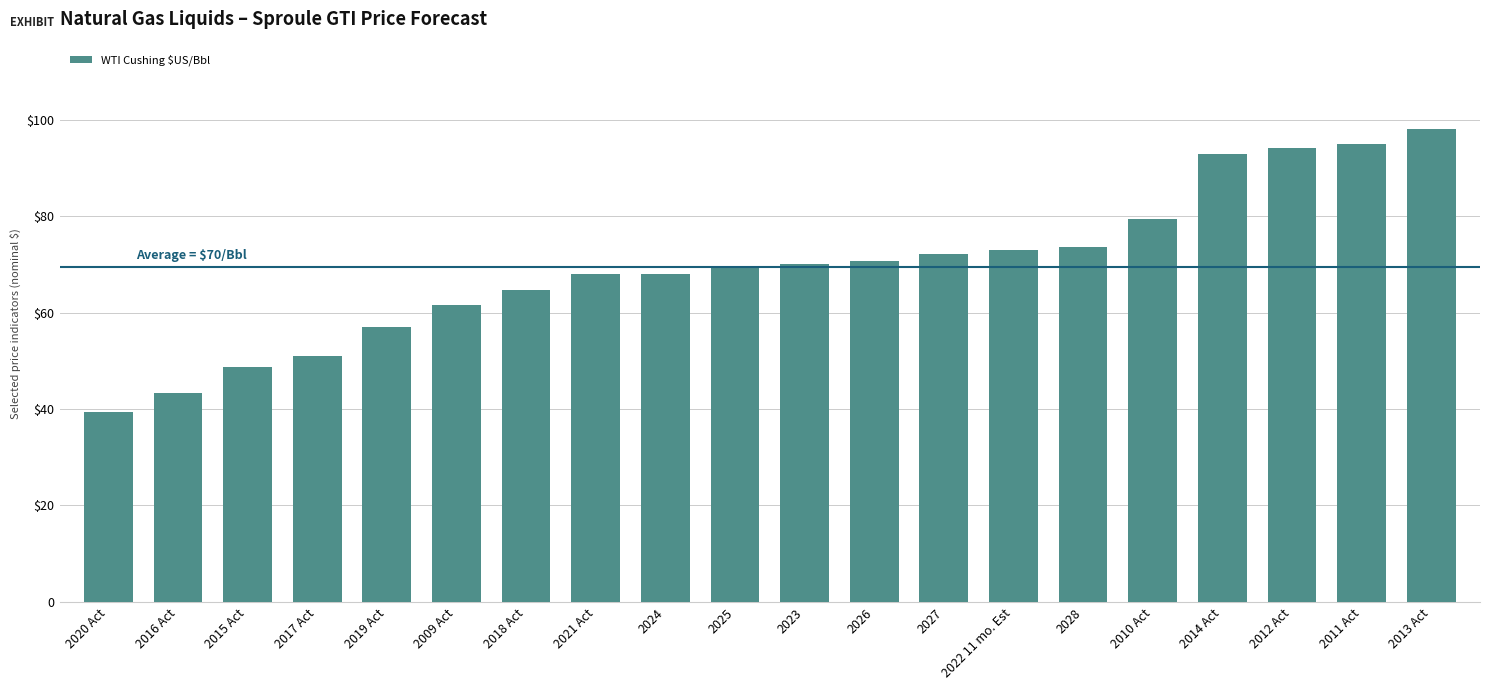

Are the bars horizontal?

No